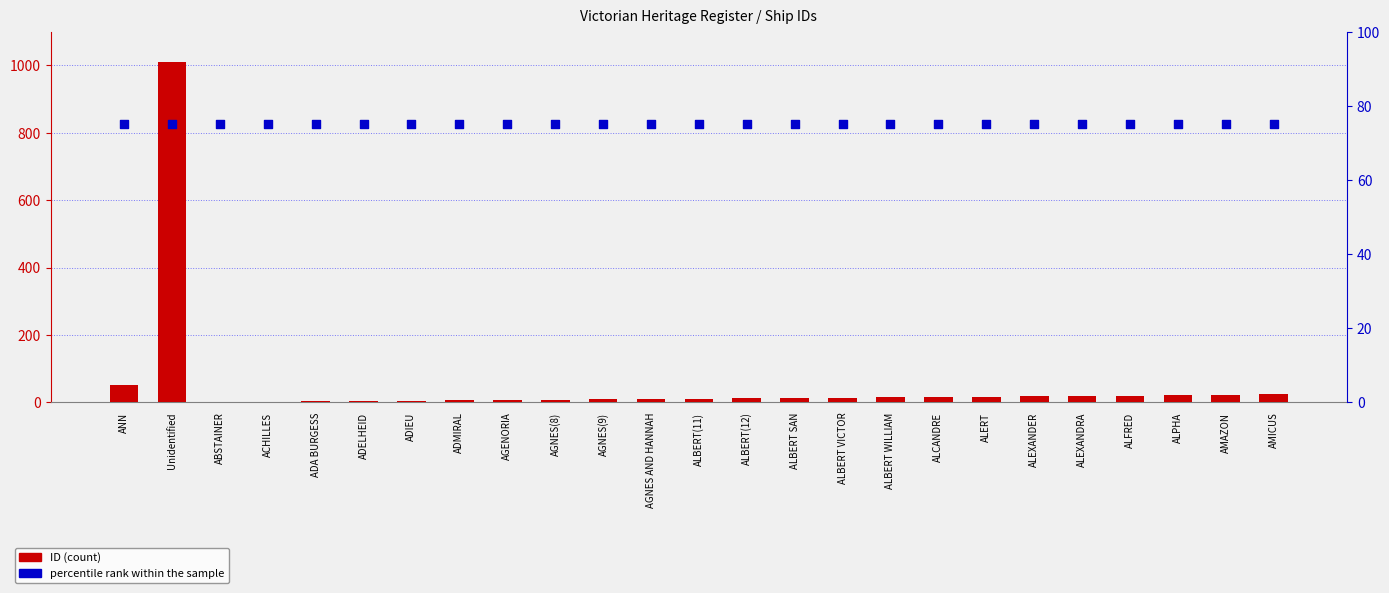

Is the value of percentile rank within the sample at AGNES AND HANNAH greater than the value of ID at AGENORIA?

Yes